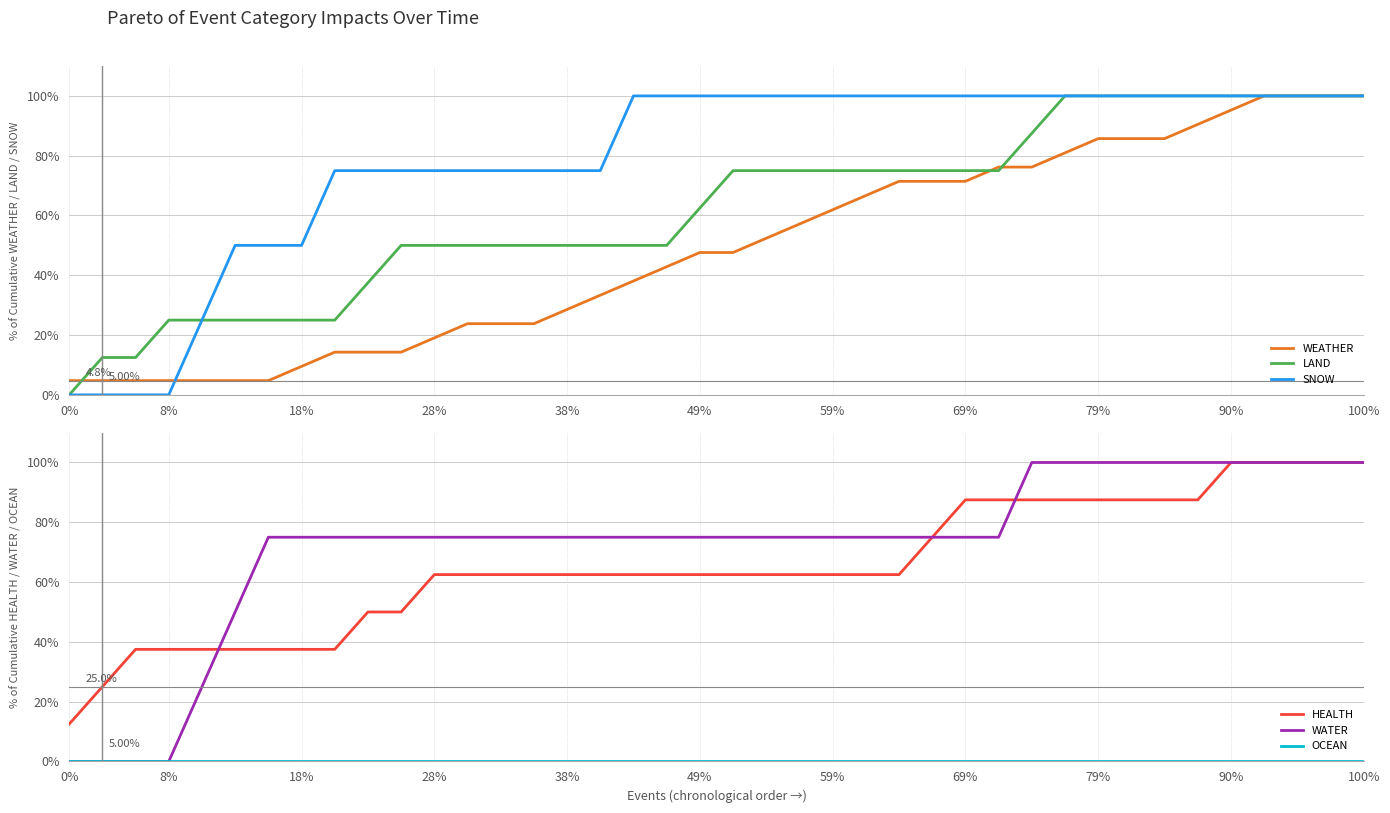

Which series has the largest range (max minus min)?

LAND